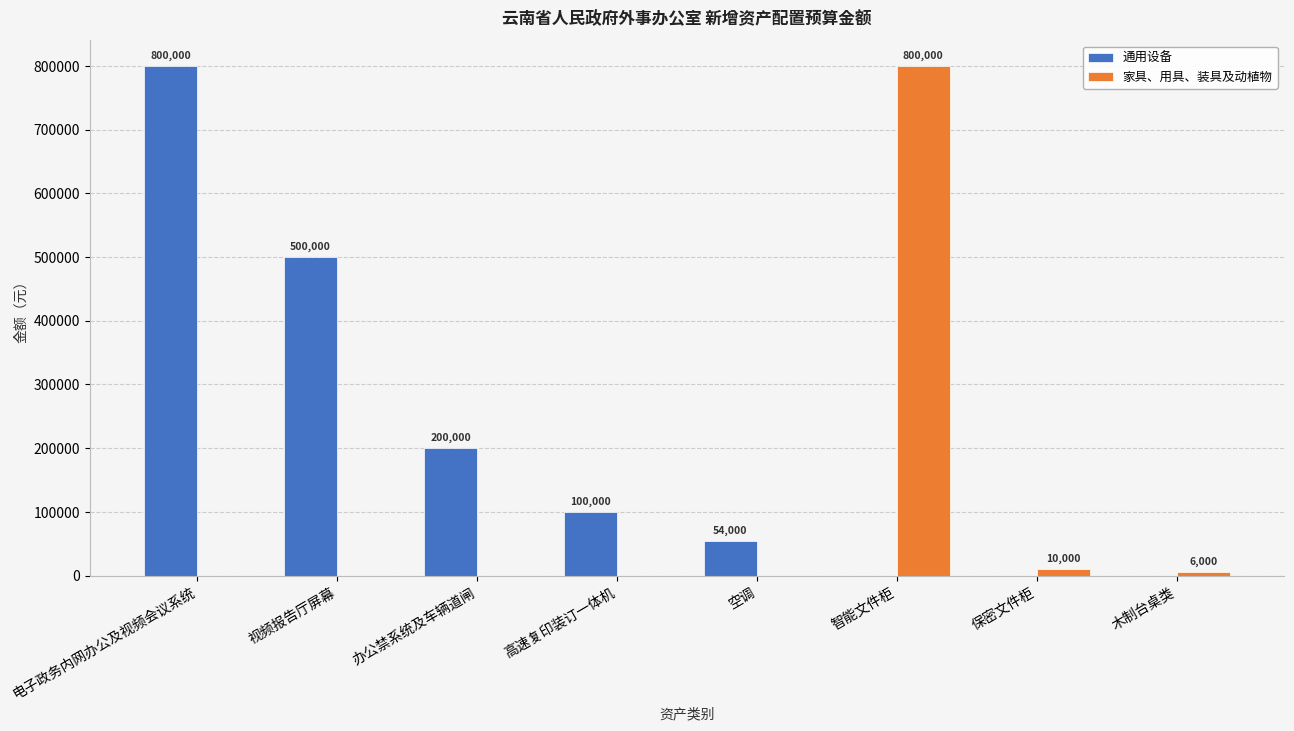

What is the total value across all series at 高速复印装订一体机?

100000